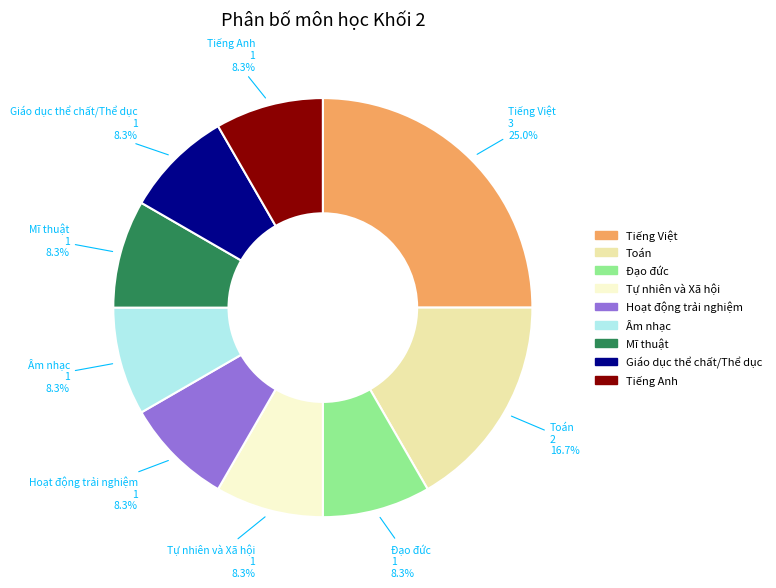

How many slices are in this pie chart?

9